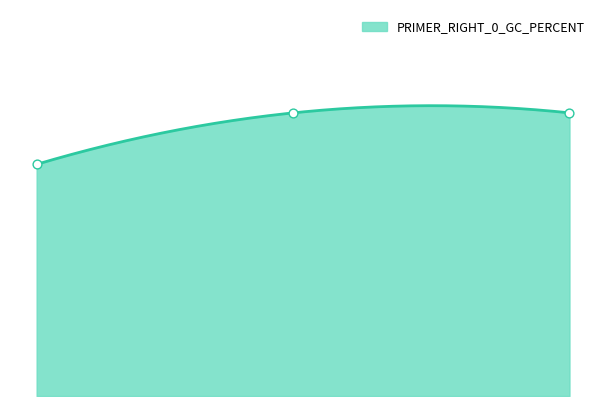

Which has a higher value, 3196 or 1426?

3196